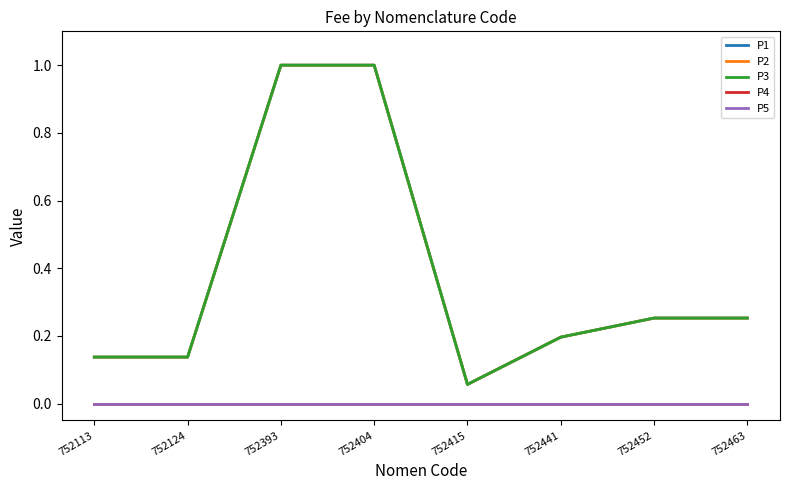

Reading right to left, extract all data points from this chart.

Prijs: 0.3	0.3	0.2	0.1	1.0	1.0	0.1	0.1
Tegemoetkoming voorkeur: 0.3	0.3	0.2	0.1	1.0	1.0	0.1	0.1
Tegemoetkoming zonder voorkeur: 0.3	0.3	0.2	0.1	1.0	1.0	0.1	0.1
Persoonlijk aandeel voorkeur: 0.0	0.0	0.0	0.0	0.0	0.0	0.0	0.0
Persoonlijk aandeel zonder: 0.0	0.0	0.0	0.0	0.0	0.0	0.0	0.0